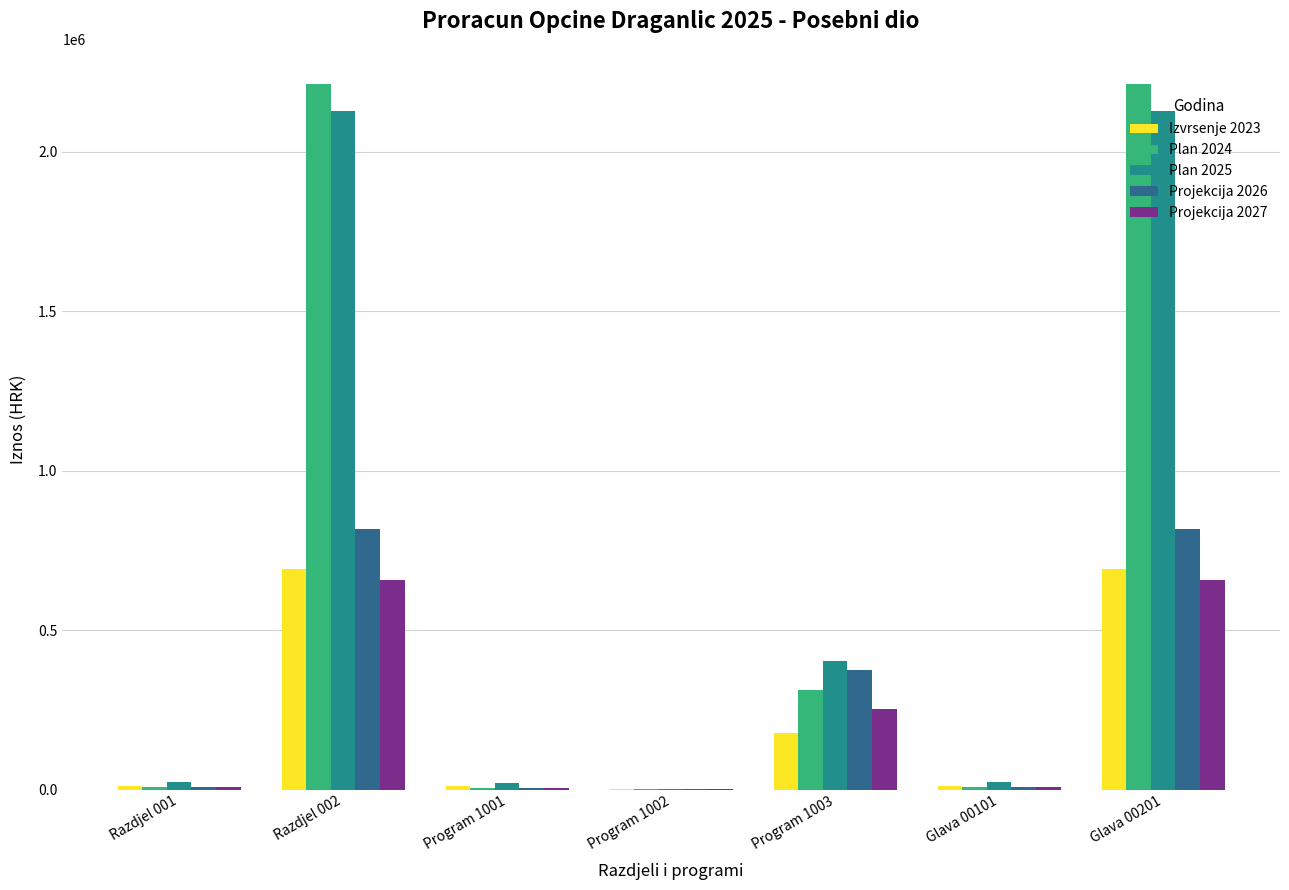

What is the difference between the Plan 2025 values at Program 1003 and Razdjel 002?

1725900.0